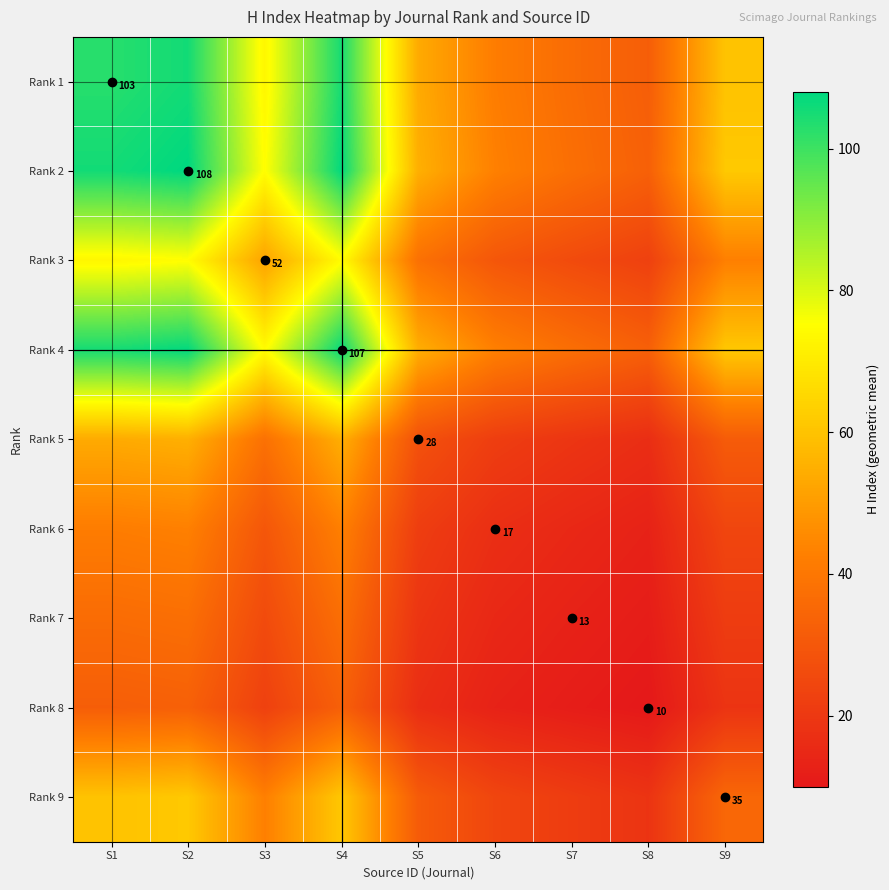

How many data points in Rank 8 are above 18?

5